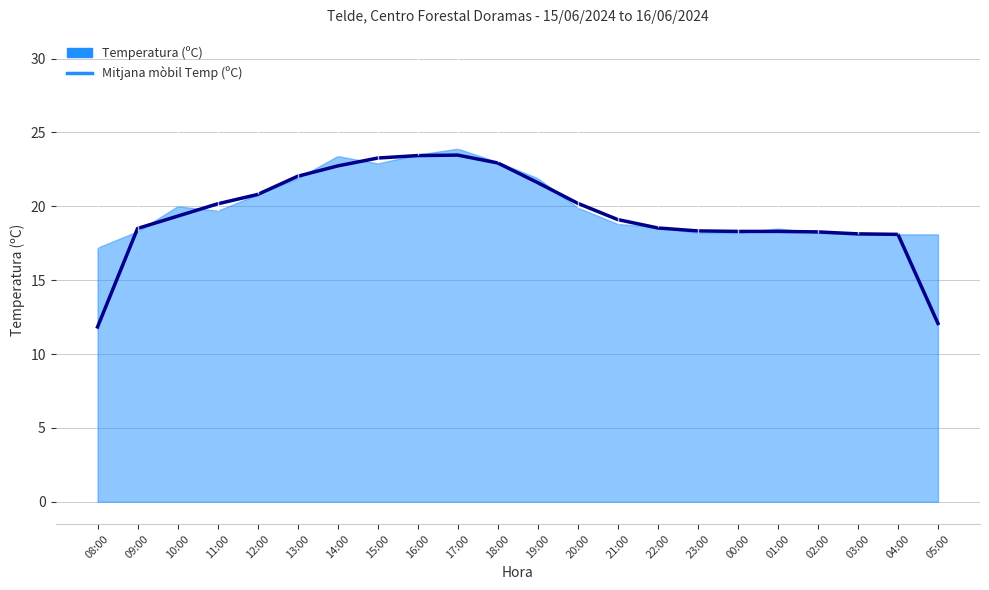

What is the value of the 12th point from the left?

21.6